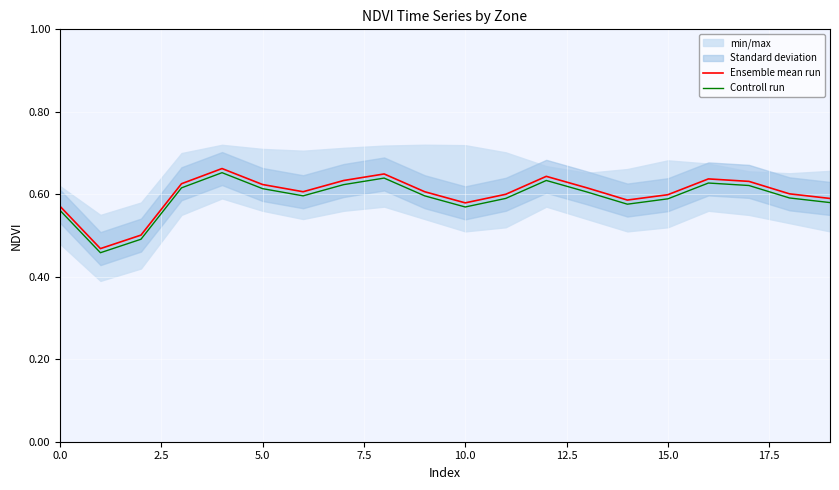

What is the total value across all series at 14?

1.2